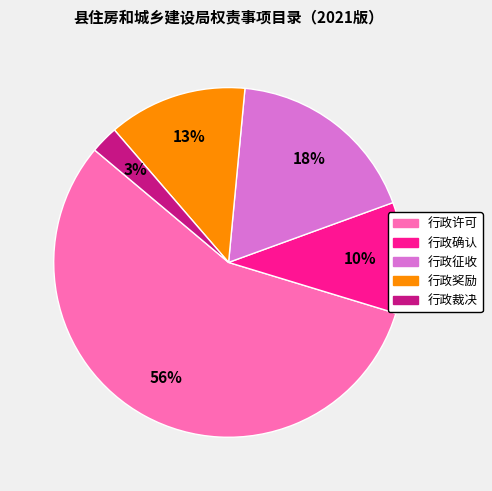

Which category has the biggest portion of the pie?

行政许可